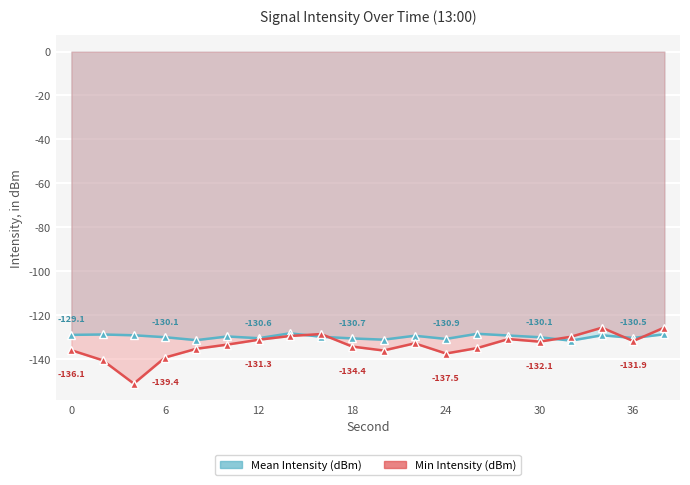

What is the difference between the maximum and minimum values in the Min Intensity (dBm) series?

25.5